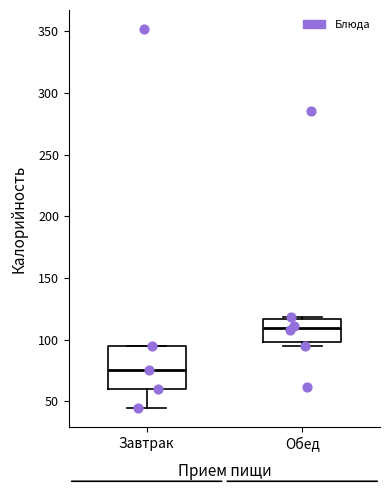

Which box has the lowest median line?

Завтрак